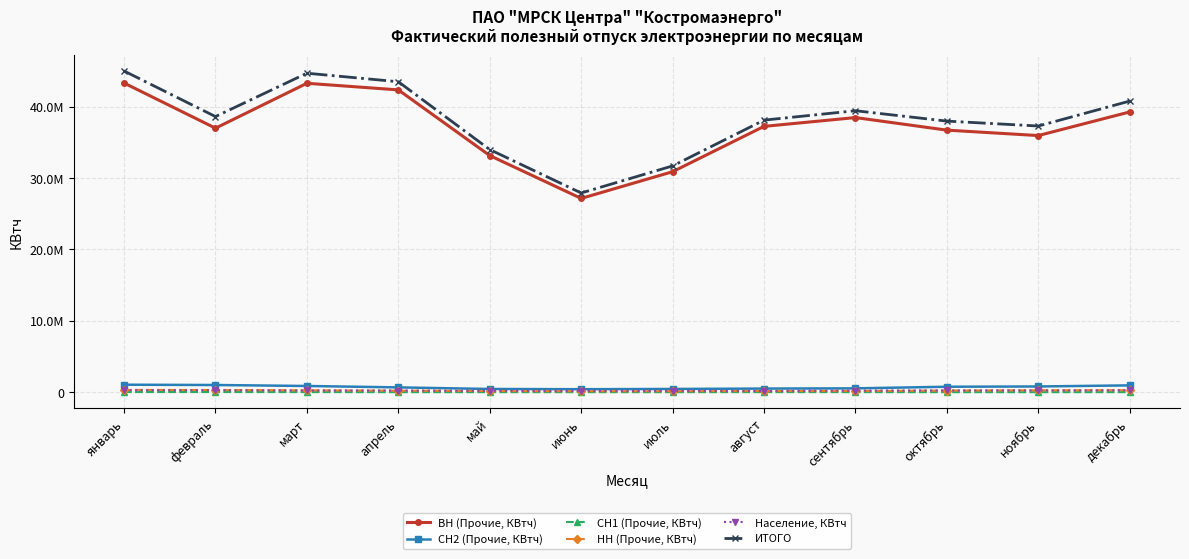

Reading right to left, transcribe all the data shown in this chart.

ВН (Прочие, КВтч): декабрь=39247509	ноябрь=35938922	октябрь=36698978	сентябрь=38460228	август=37226145	июль=30878326	июнь=27138780	май=33140073	апрель=42334752	март=43259208	февраль=36973771	январь=43296862
СН2 (Прочие, КВтч): декабрь=960199	ноябрь=805104	октябрь=768292	сентябрь=541626	август=512069	июль=457580	июнь=423462	май=454856	апрель=677581	март=874422	февраль=1011506	январь=1052901
СН1 (Прочие, КВтч): декабрь=12396	ноябрь=7947	октябрь=8632	сентябрь=14761	август=16204	июль=9882	июнь=9378	май=10669	апрель=9526	март=20465	февраль=26293	январь=26803
НН (Прочие, КВтч): декабрь=287371	ноябрь=273051	октябрь=237187	сентябрь=171680	август=162077	июль=153411	июнь=140563	май=168053	апрель=219938	март=271738	февраль=312295	январь=324604
Население, КВтч: декабрь=262166	ноябрь=250722	октябрь=249983	сентябрь=227839	август=185496	июль=190803	июнь=185628	май=204476	апрель=234361	март=244237	февраль=275570	январь=281477
ИТОГО: декабрь=40769641	ноябрь=37275746	октябрь=37963072	сентябрь=39416134	август=38101991	июль=31690002	июнь=27897811	май=33978127	апрель=43476158	март=44670070	февраль=38599435	январь=44982647